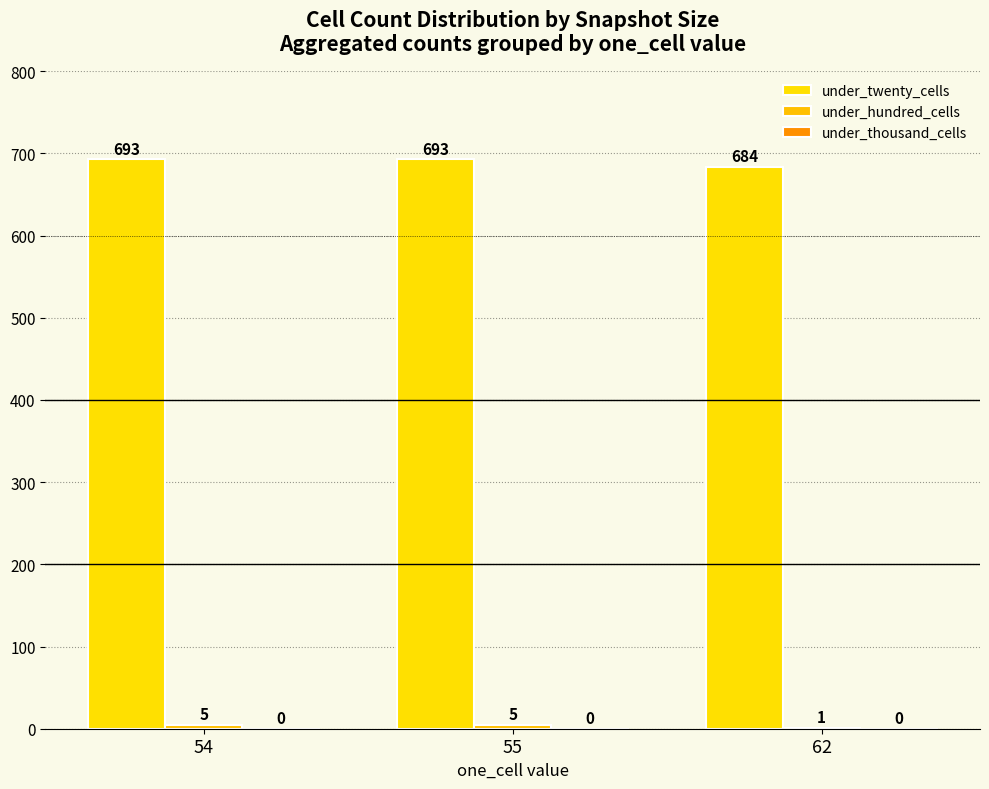

What is the maximum value shown in the chart?

693